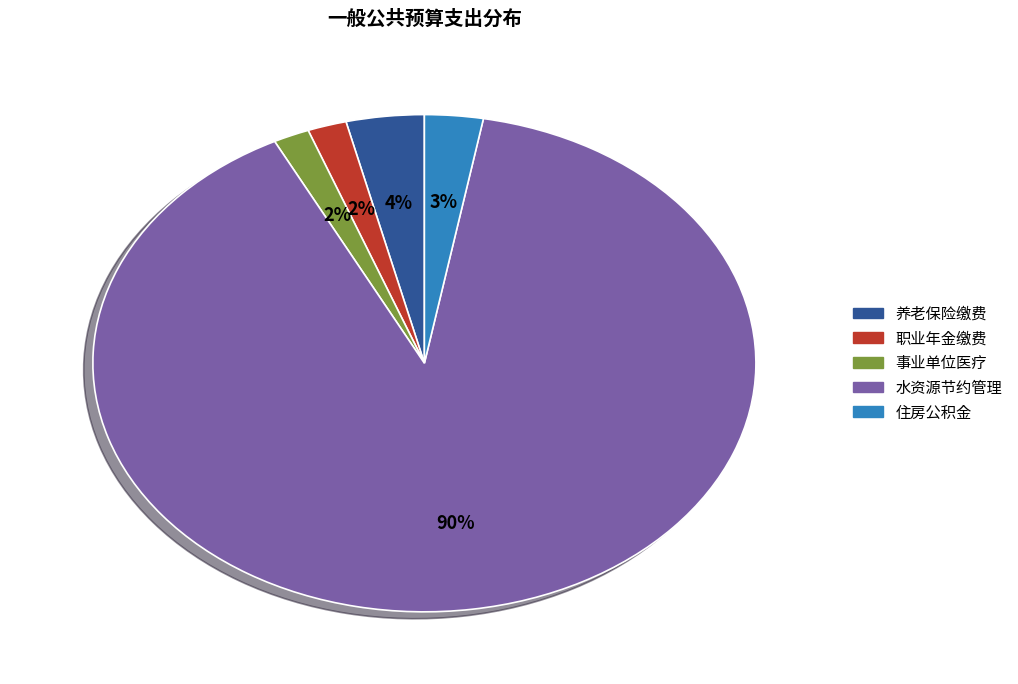

Is there any slice that represents more than half of the pie?

Yes